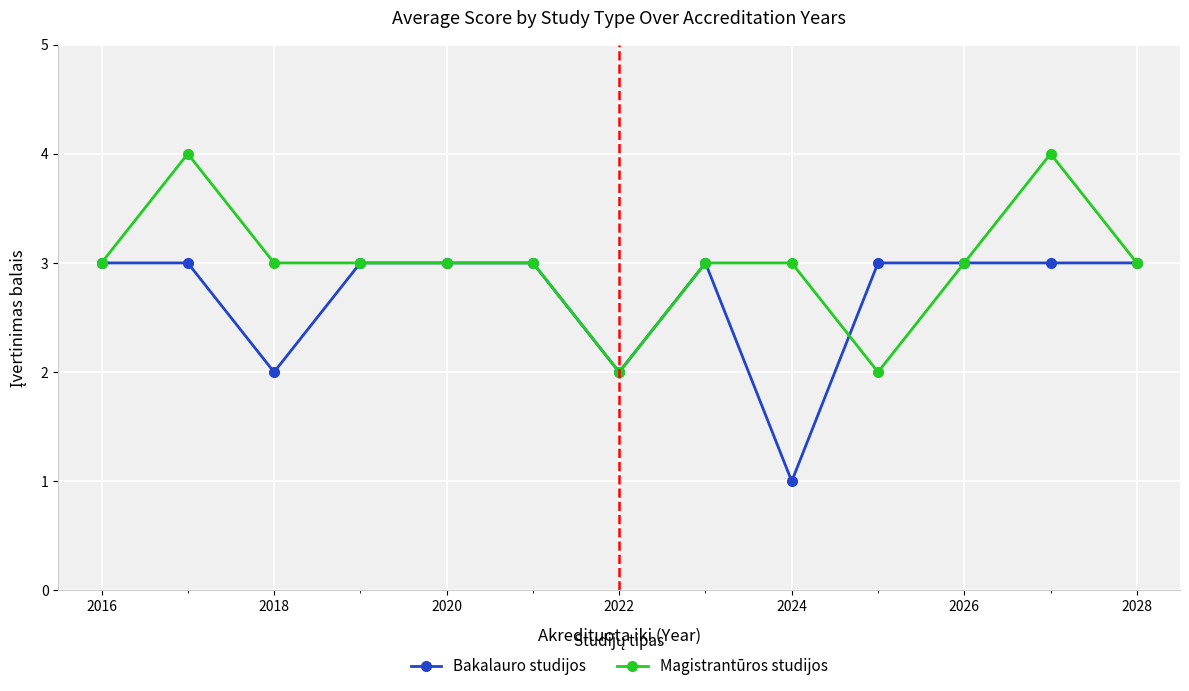

True or false: Magistrantūros studijos and Bakalauro studijos intersect in this chart.

True